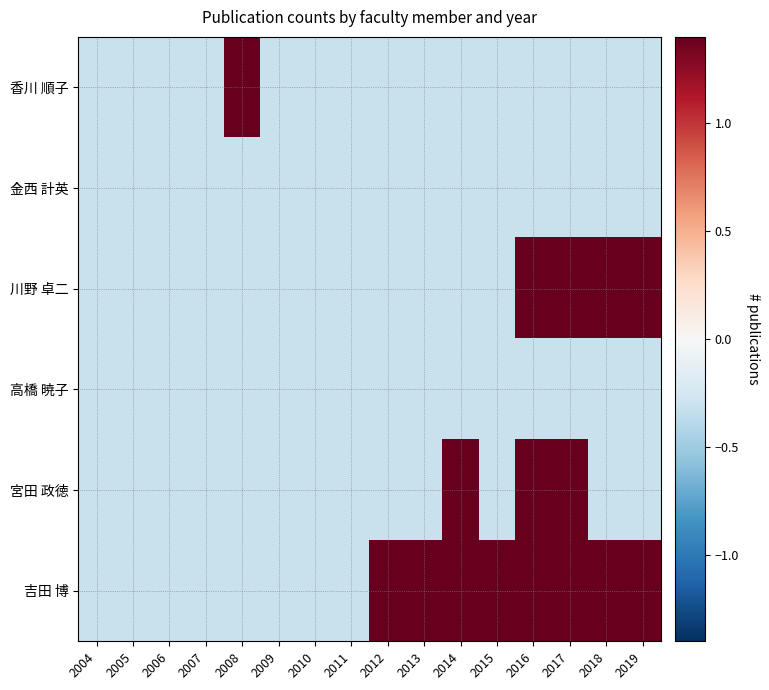

At which category is the sum across all series the highest?

2016